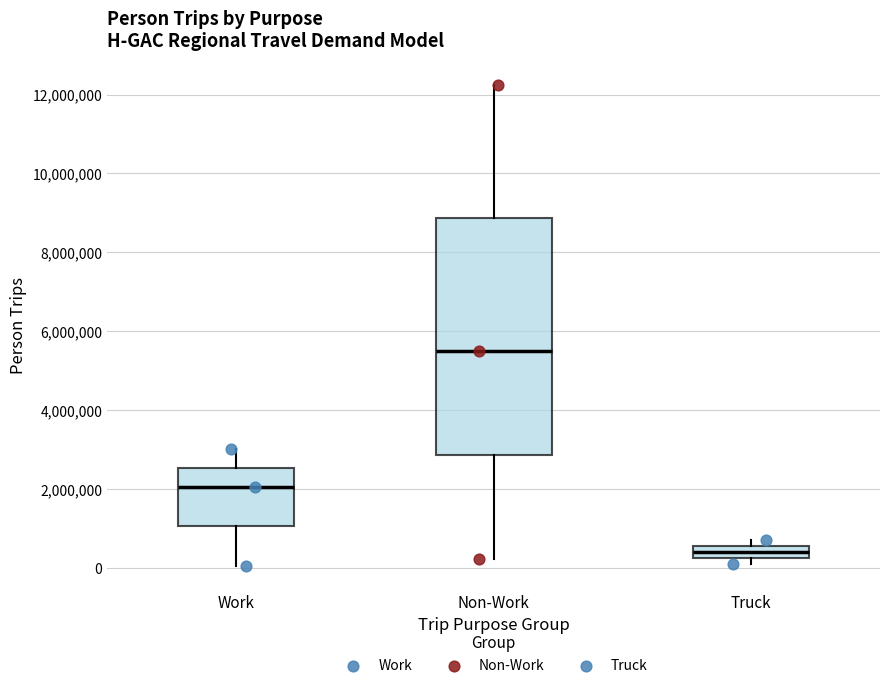

Where does the upper whisker of the box for Work end on the y-axis? The values are not printed on the chart, so give them approximately, as read against the axis.

3000000